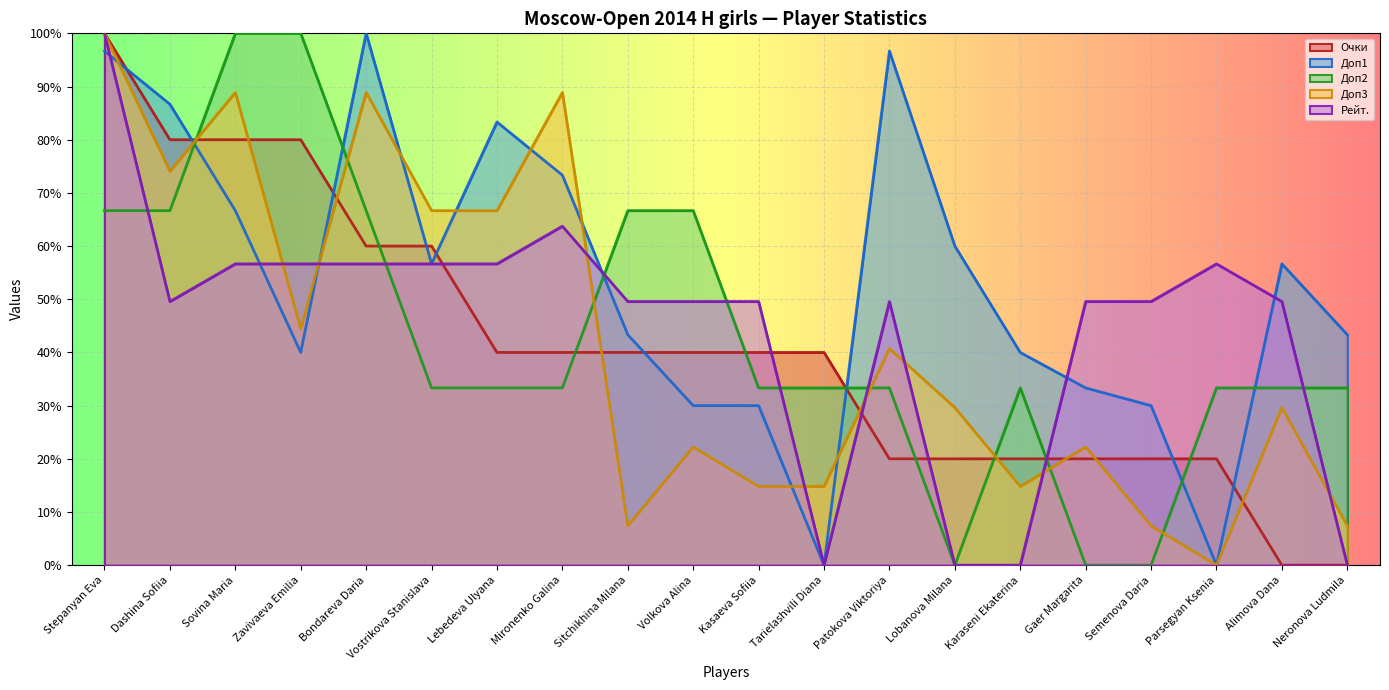

Between which two adjacent categories do Доп1 and Рейт. first intersect?

Stepanyan Eva and Dashina Sofiia